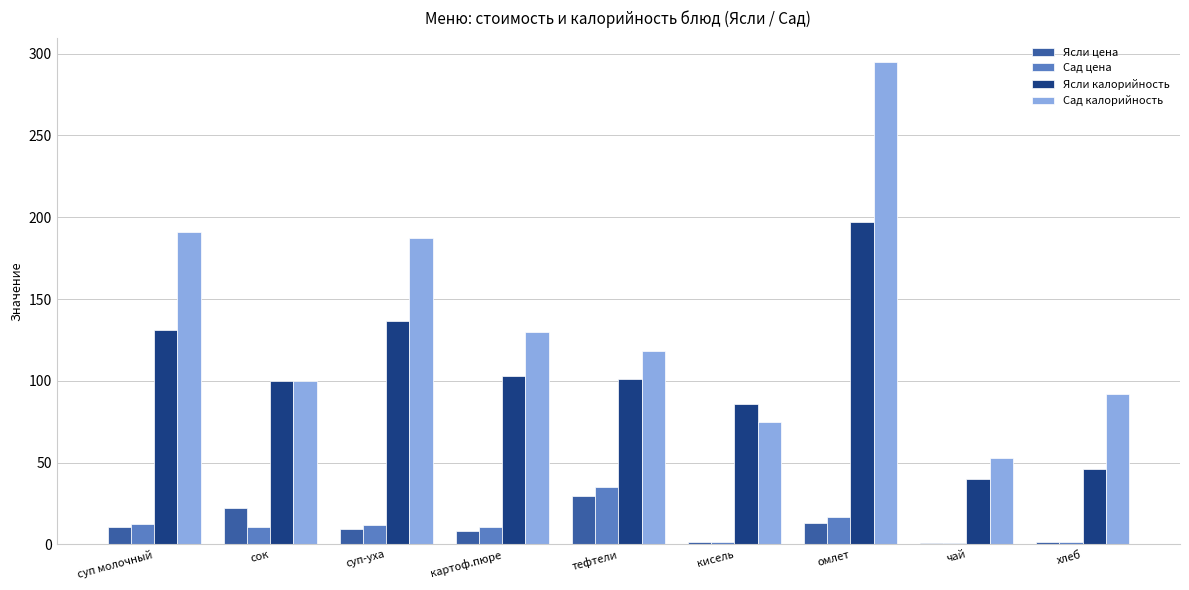

Where does the Ясли калорийность series first go above 101?

суп молочный